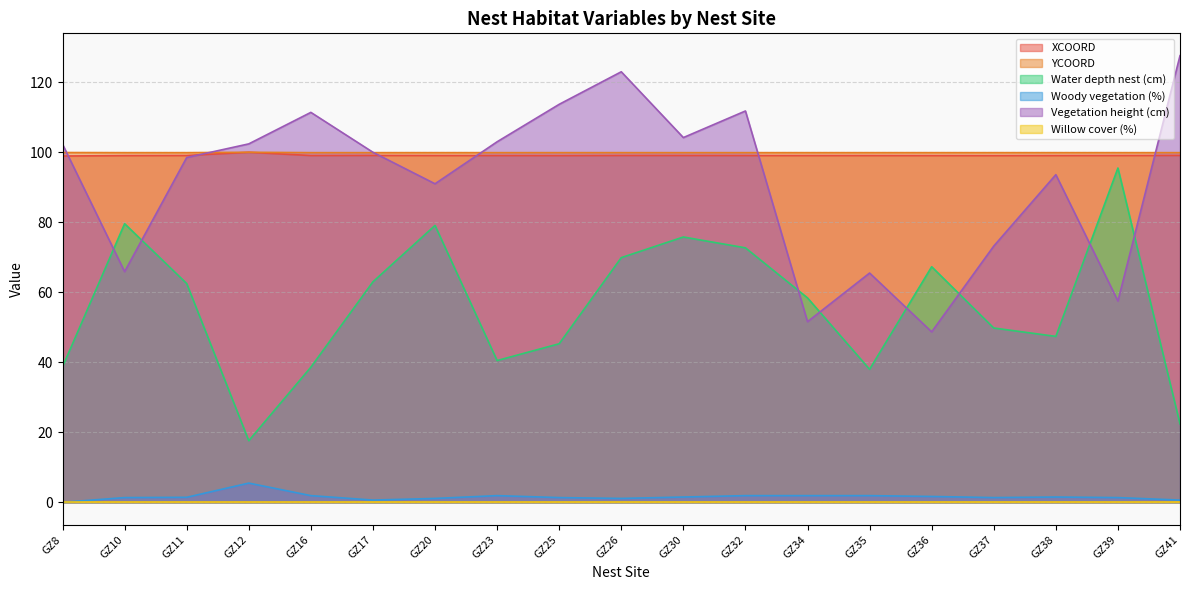

Does the chart display data point markers on the line(s)?

No